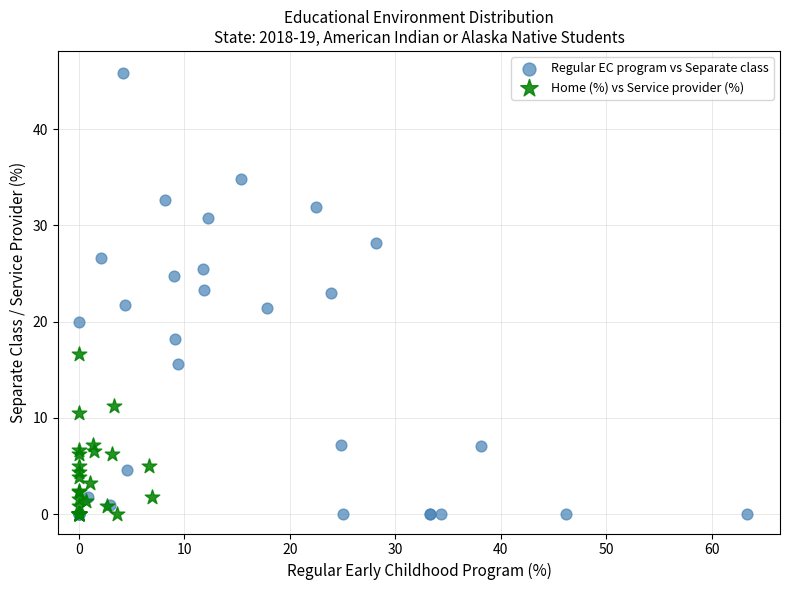

Which series reaches the maximum Y coordinate?

Regular EC program vs Separate class